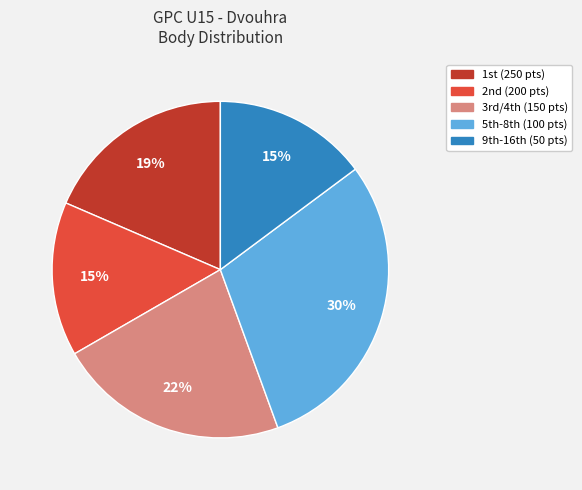

To the nearest percent, what is the difference between the largest and smallest slice percentages?

15%